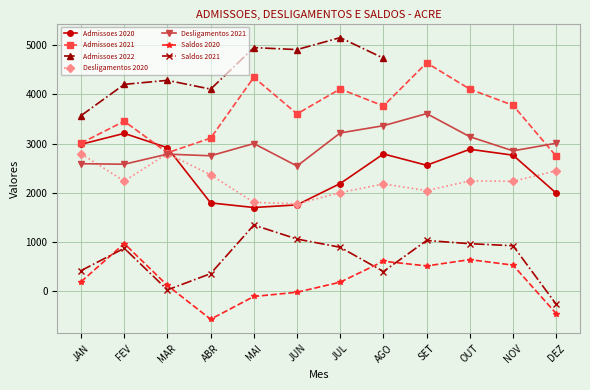

Which series has the widest spread of values?

Admissoes 2021